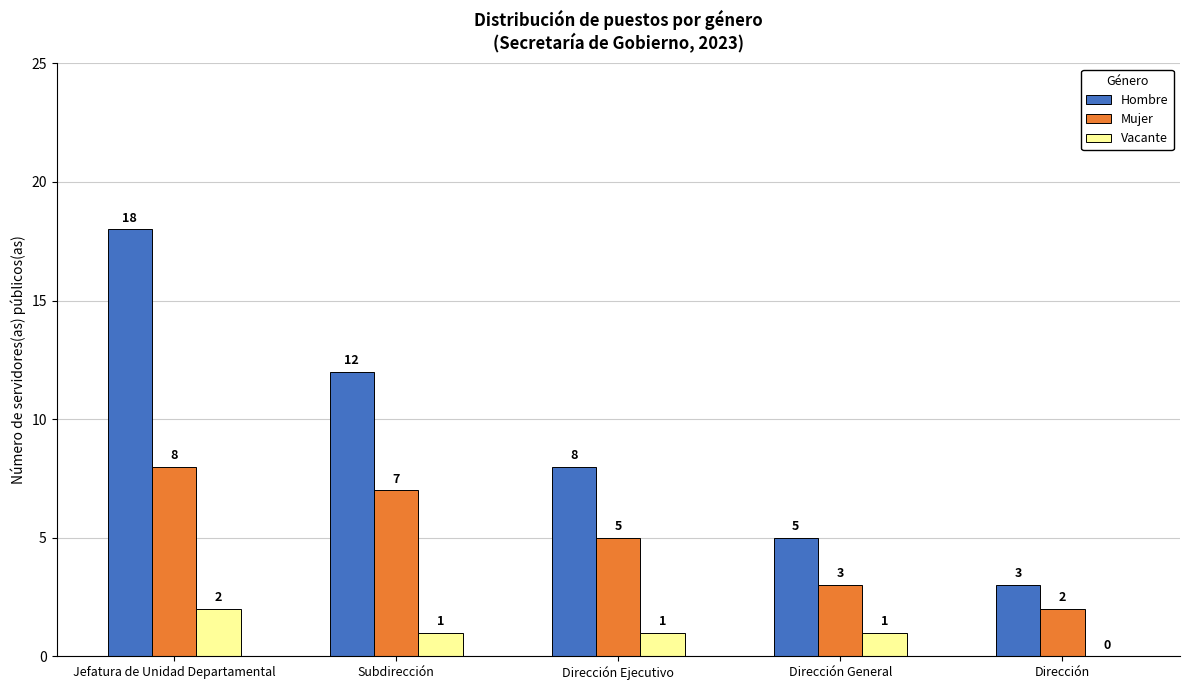

At which category is the sum across all series the highest?

Jefatura de Unidad Departamental